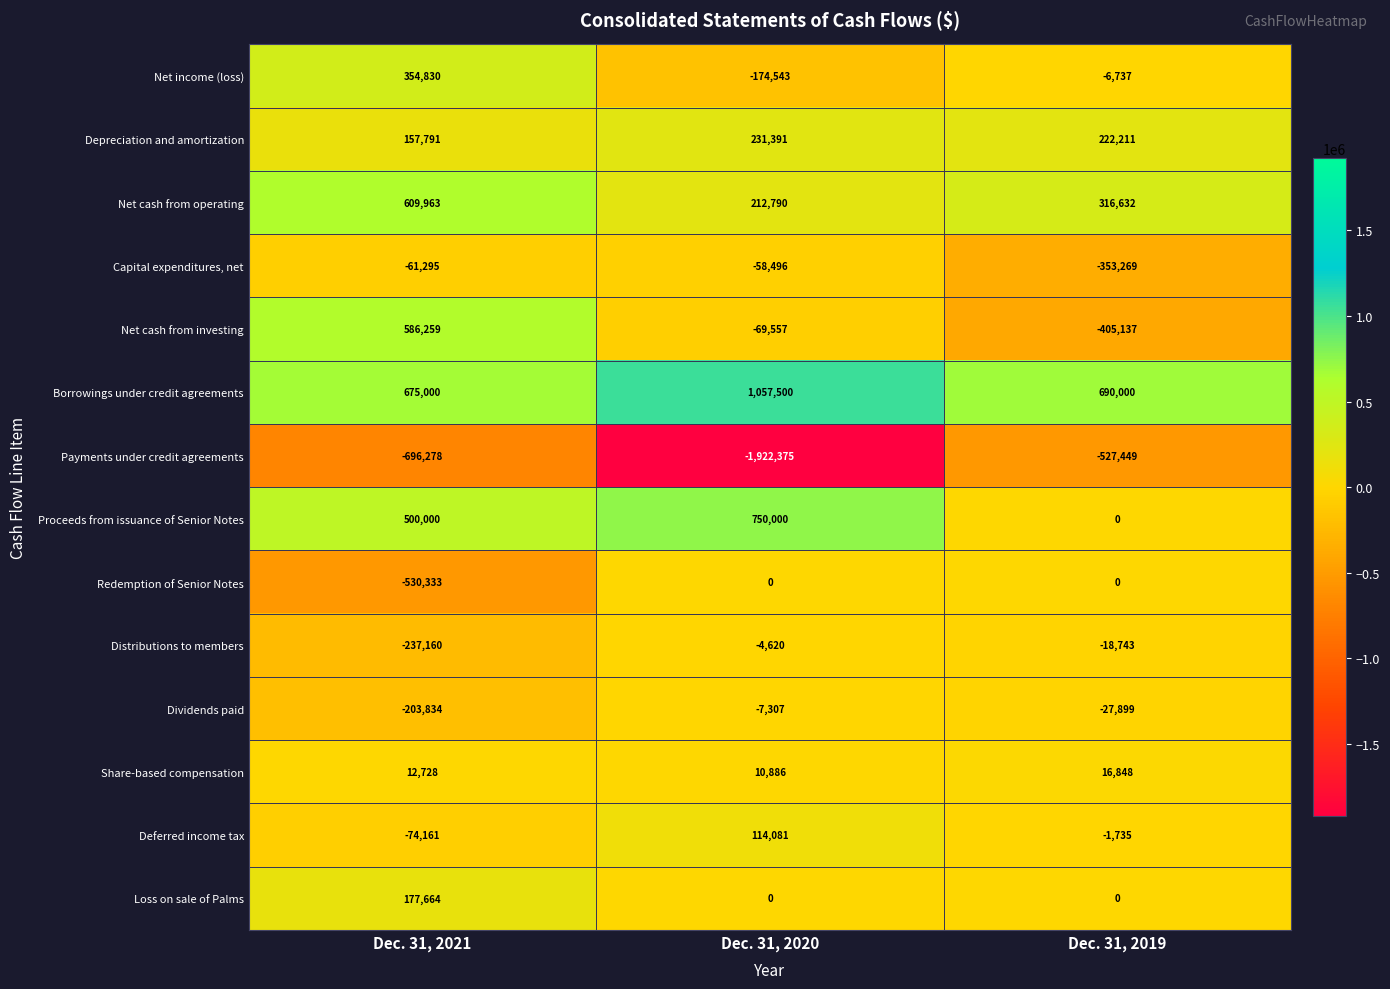

What is the total value across all series at Dec. 31, 2021?

1271174